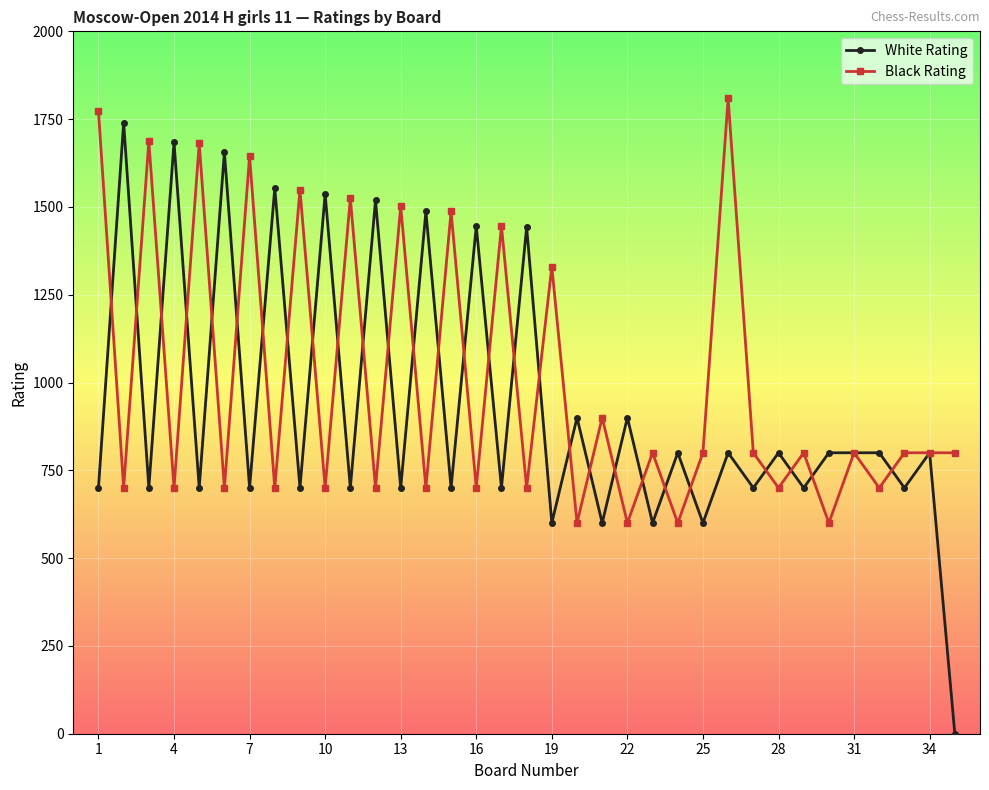

What is the maximum value for White Rating?

1740